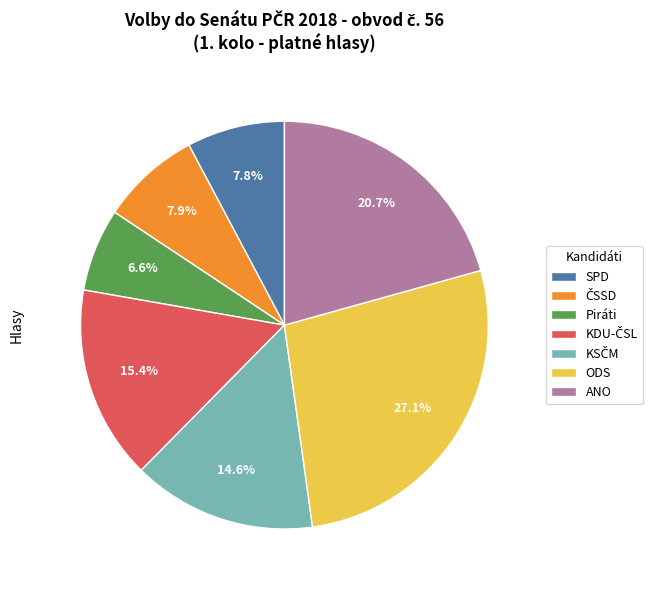

How many segments does this pie chart have?

7